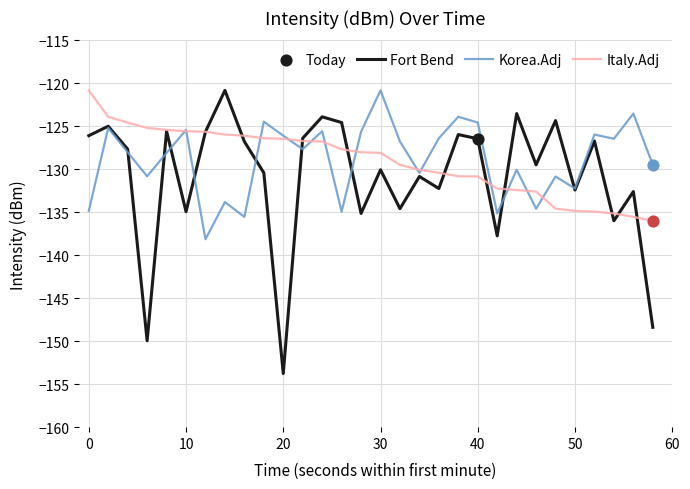

What is the minimum value shown in the chart?

-153.8